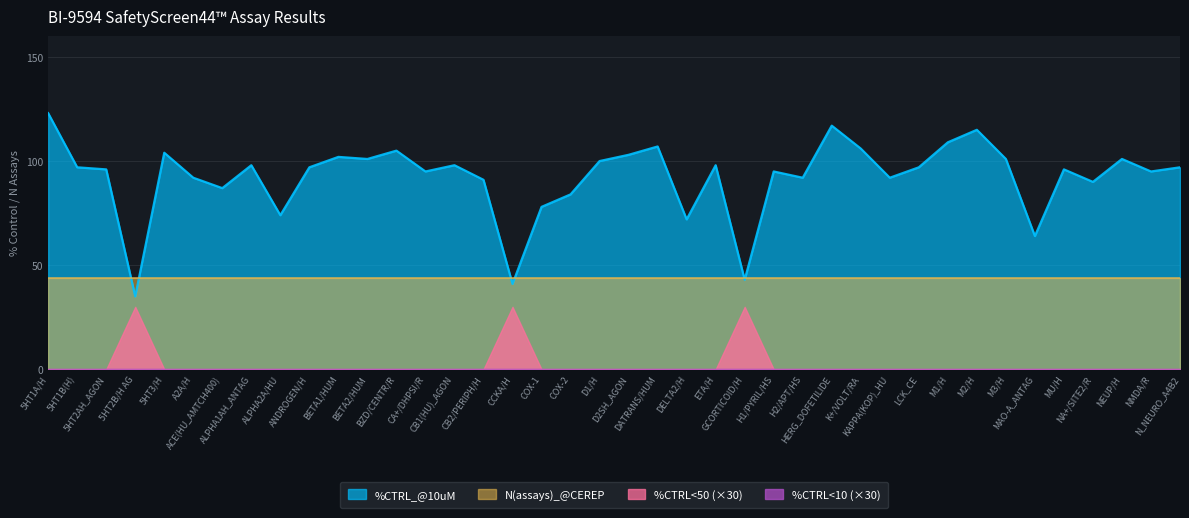

What is the average value of the %CTRL_@10uM series?

92